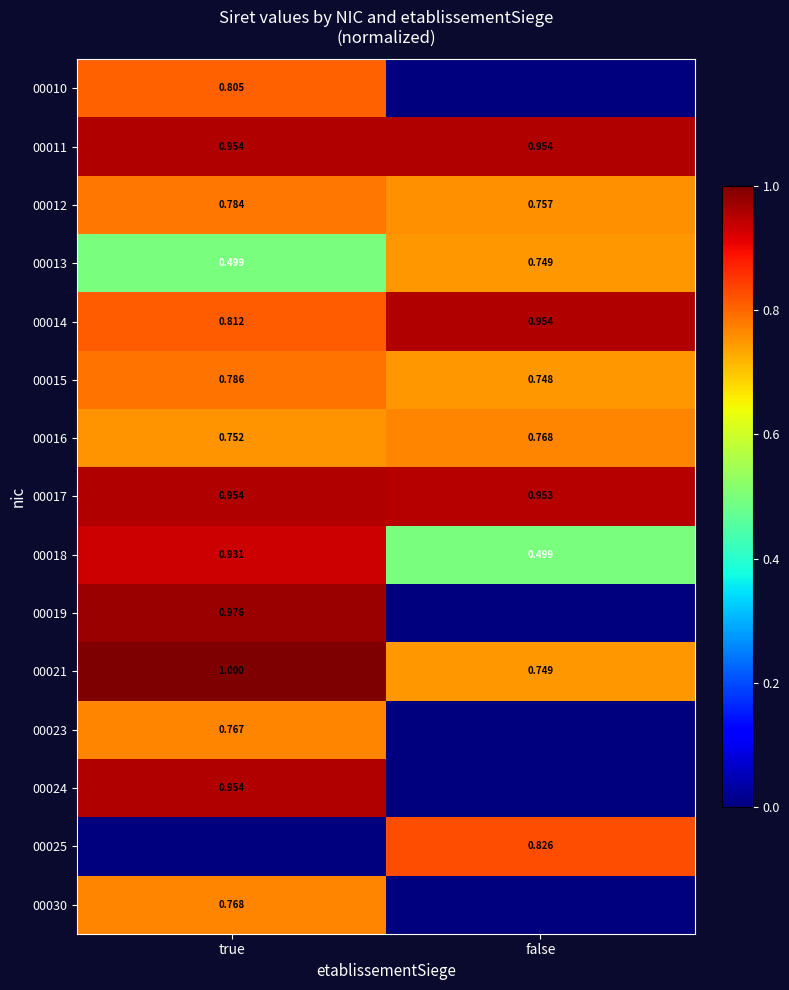

Count the 00012 values in the range 0 to 1.

2